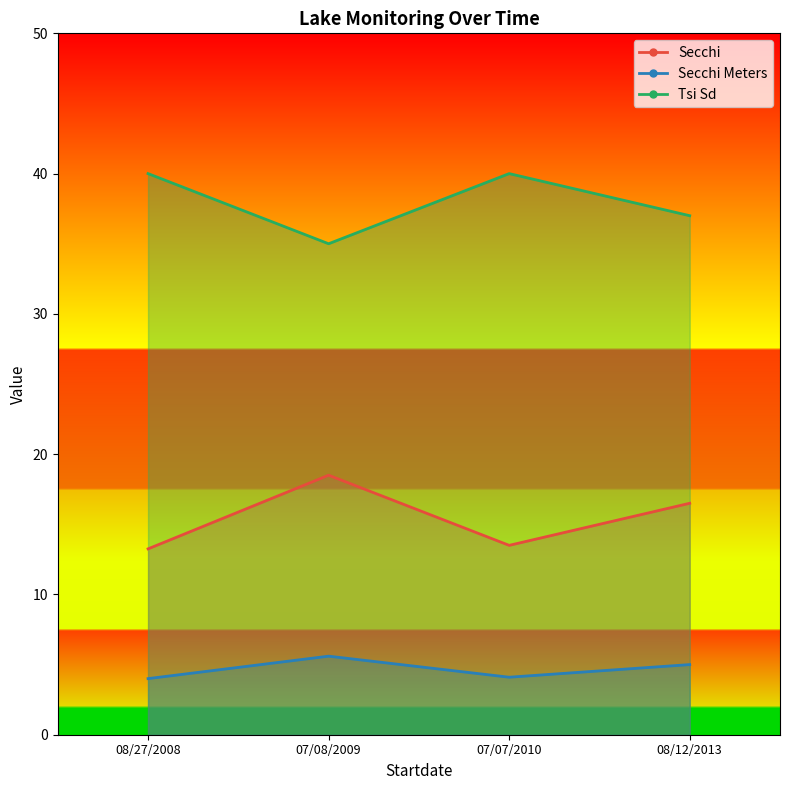

What is the difference between the maximum and minimum values in the Secchi series?

5.2